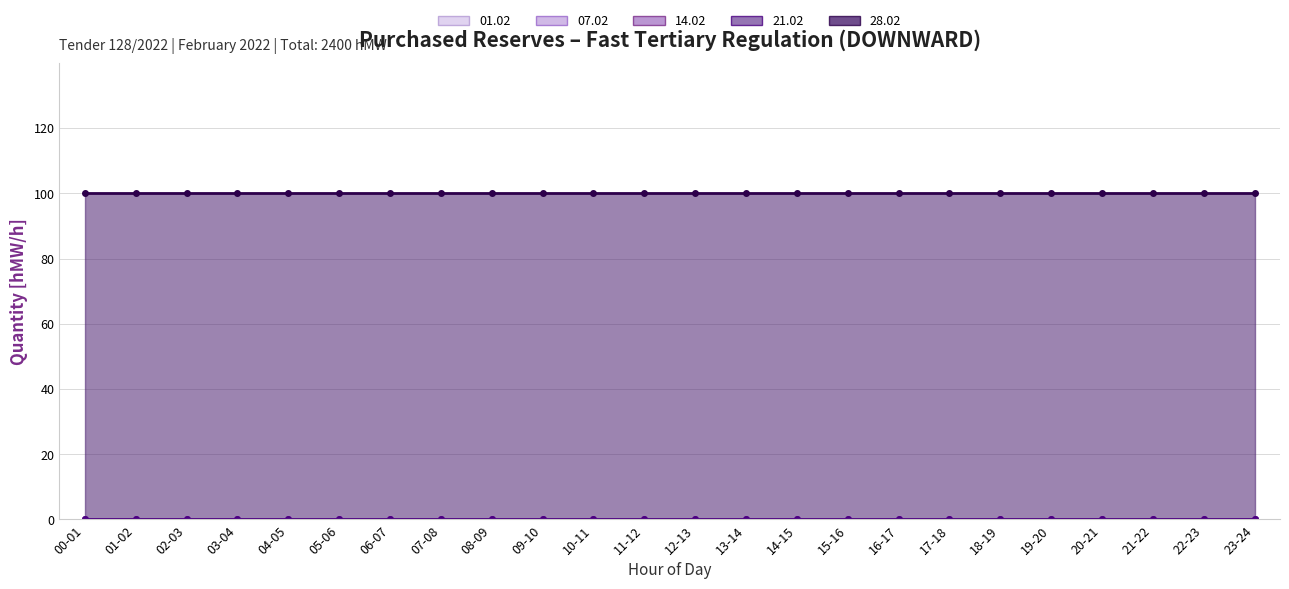

List the labels in order of 21.02 value, smallest first.

00-01, 01-02, 02-03, 03-04, 04-05, 05-06, 06-07, 07-08, 08-09, 09-10, 10-11, 11-12, 12-13, 13-14, 14-15, 15-16, 16-17, 17-18, 18-19, 19-20, 20-21, 21-22, 22-23, 23-24